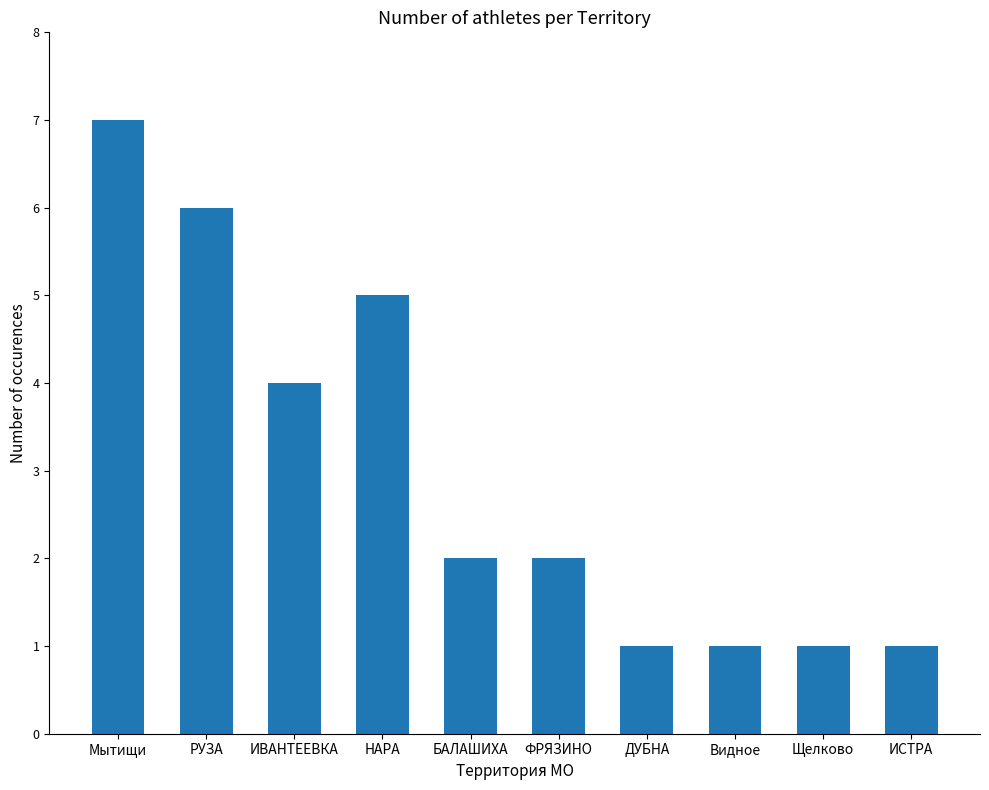

How many values are between 1 and 5?

8